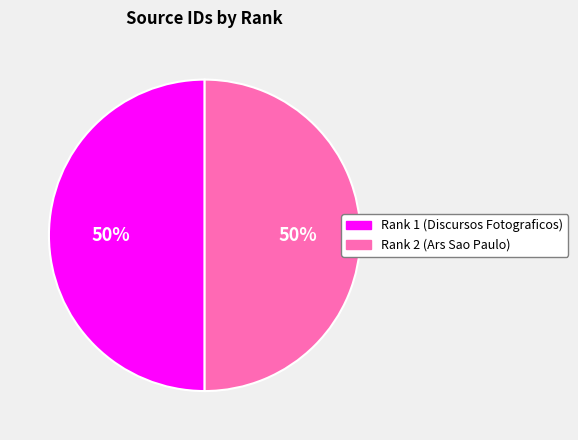

What percentage is the Rank 2 (Ars Sao Paulo) slice, to the nearest percent?

50%